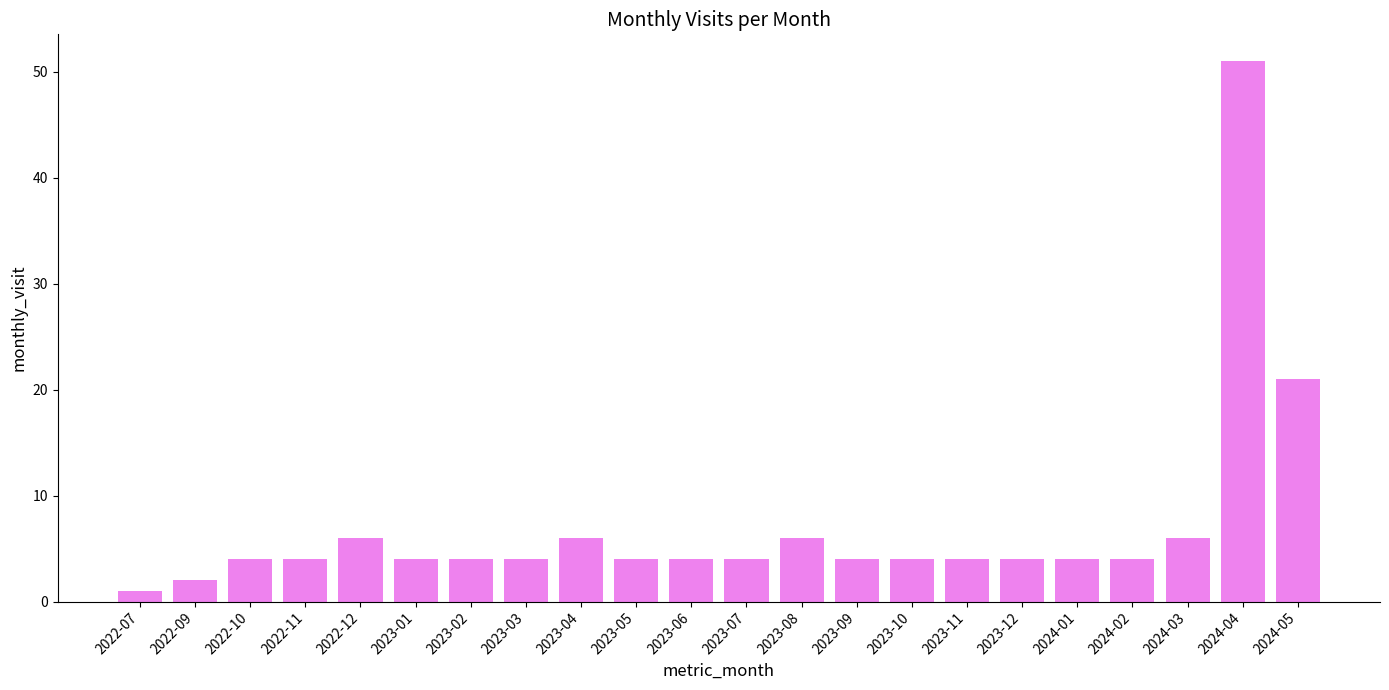

What position from the right is 2023-01?

17